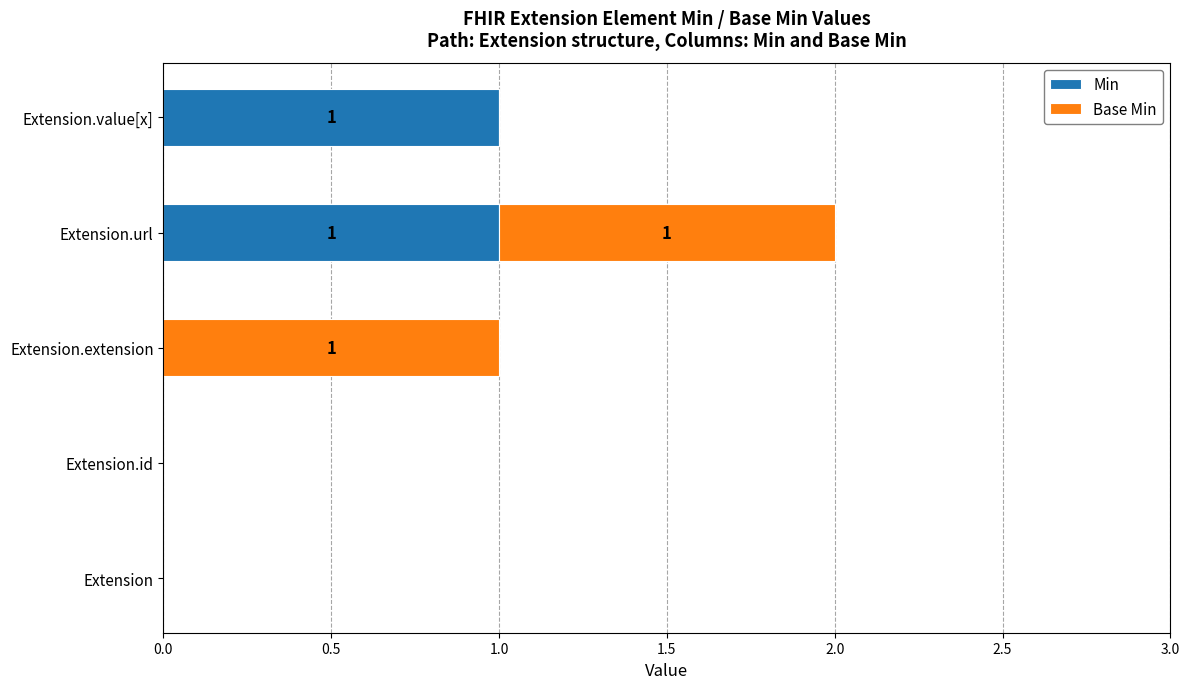

The value of Min at Extension is 0. True or false?

True